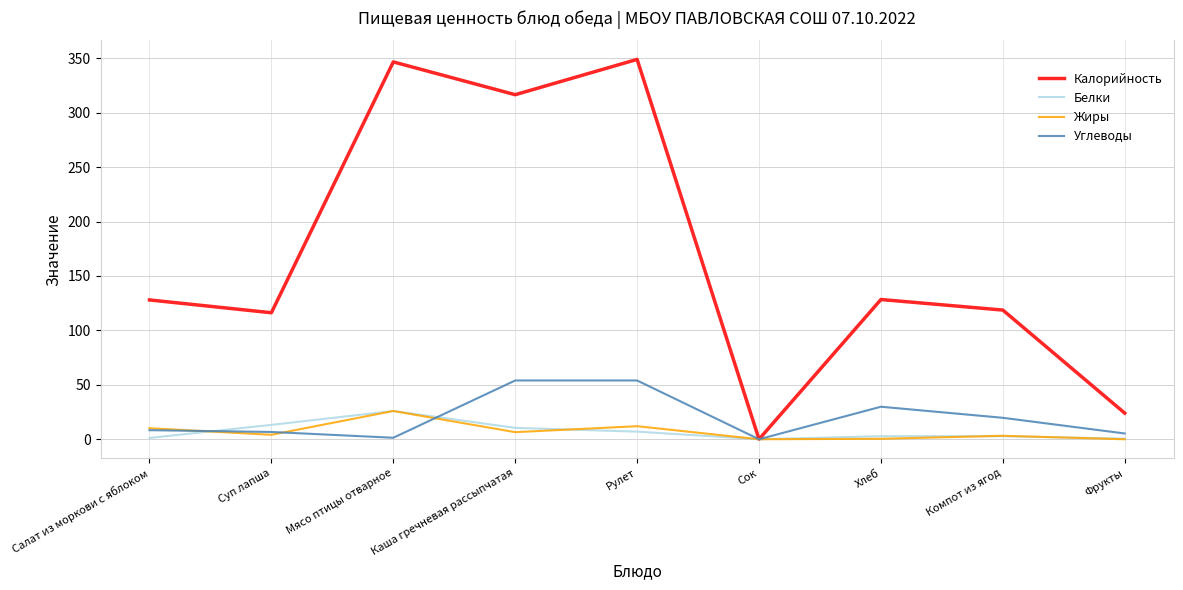

The Калорийность series shows 201.9 at Хлеб. True or false?

False